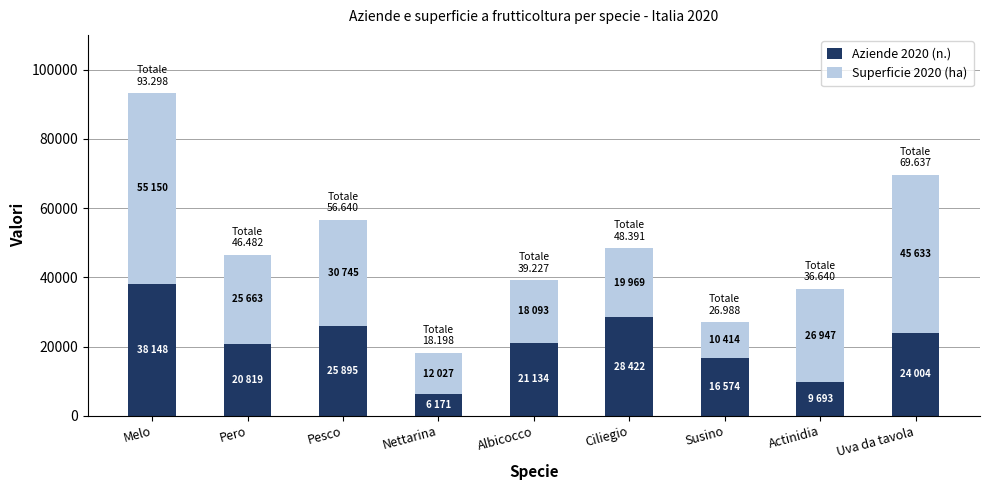

At which category is the sum across all series the highest?

Melo